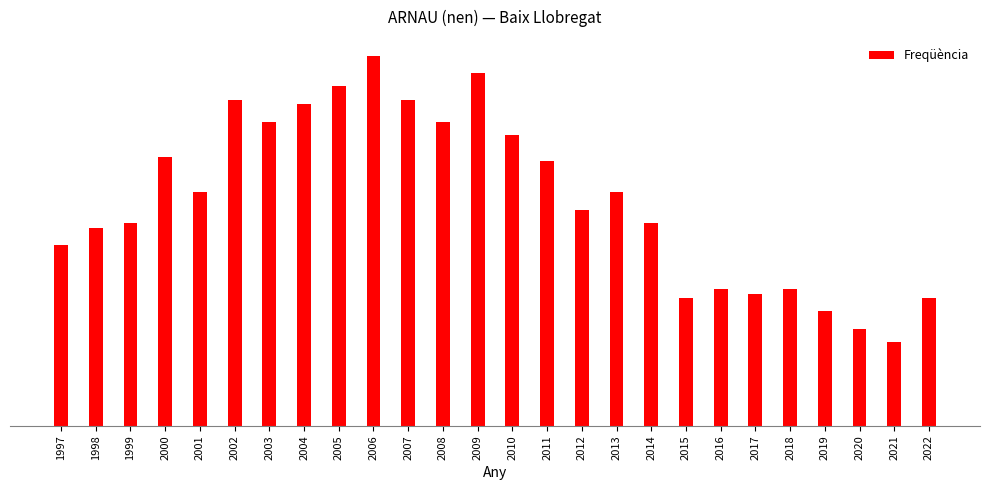

At which label does the data first exceed 53?

2000